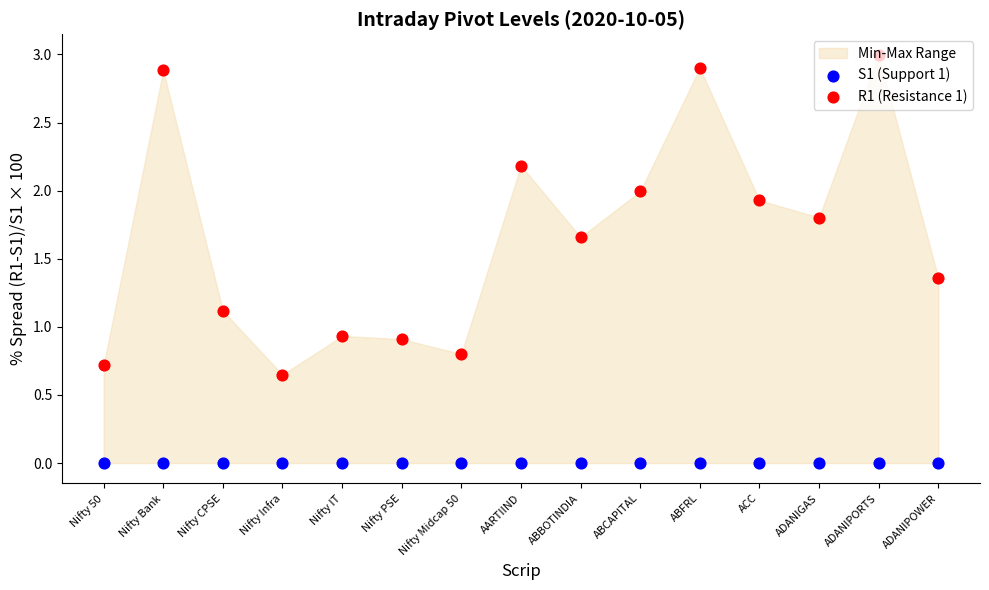

What is the total value across all series at ABBOTINDIA?

1.7